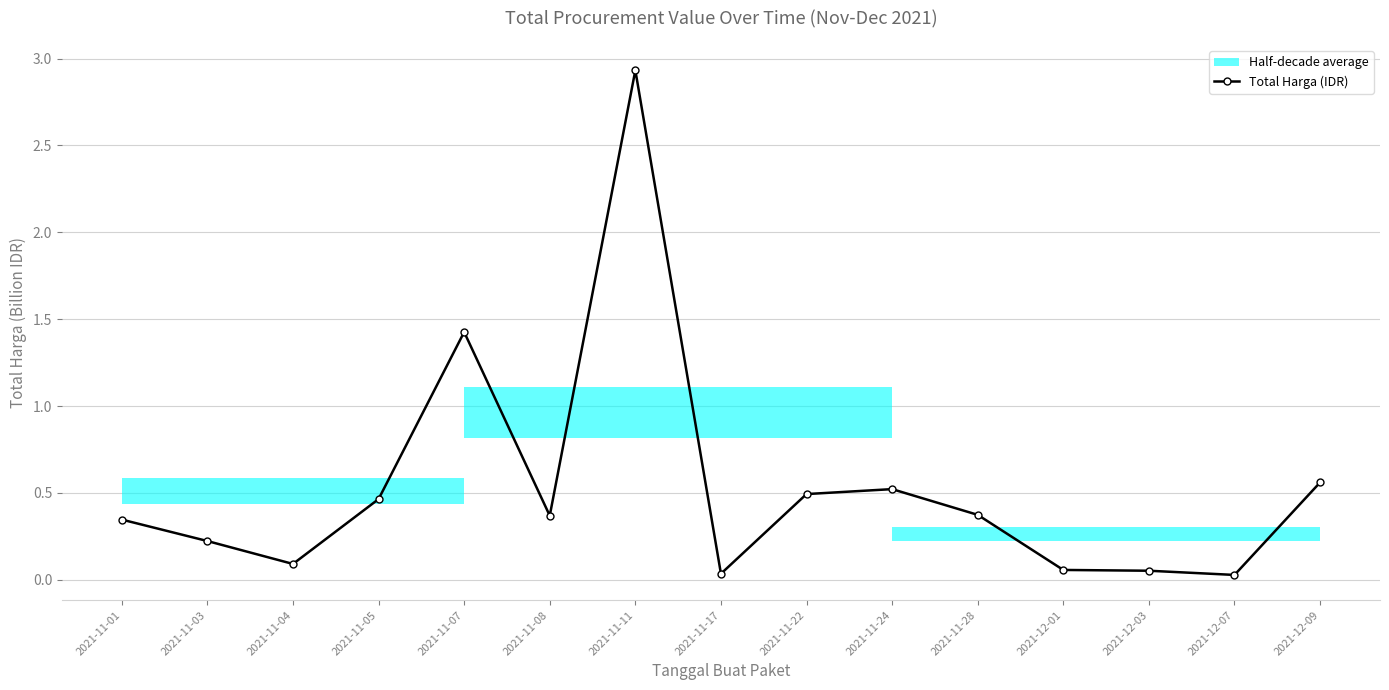

What is the sum of the values at 2021-12-01 and 2021-11-03?

0.3